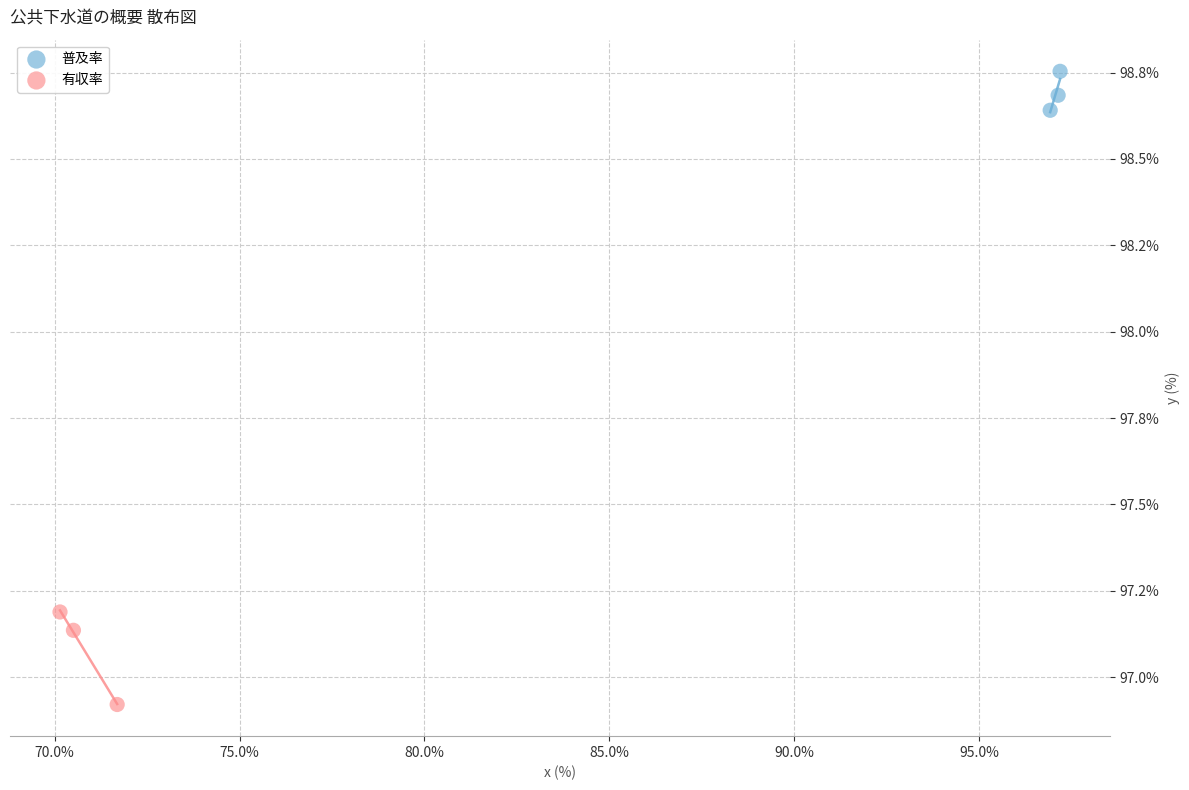

Which series reaches the minimum Y coordinate?

有収率